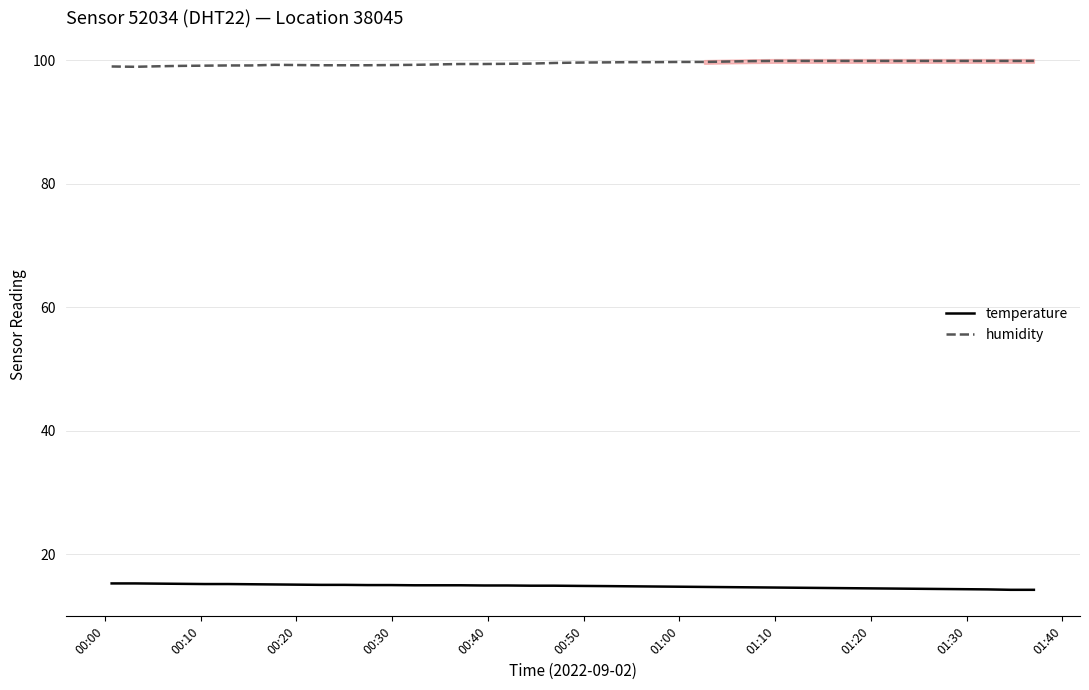

At how many categories does at least one series exceed 48?

40